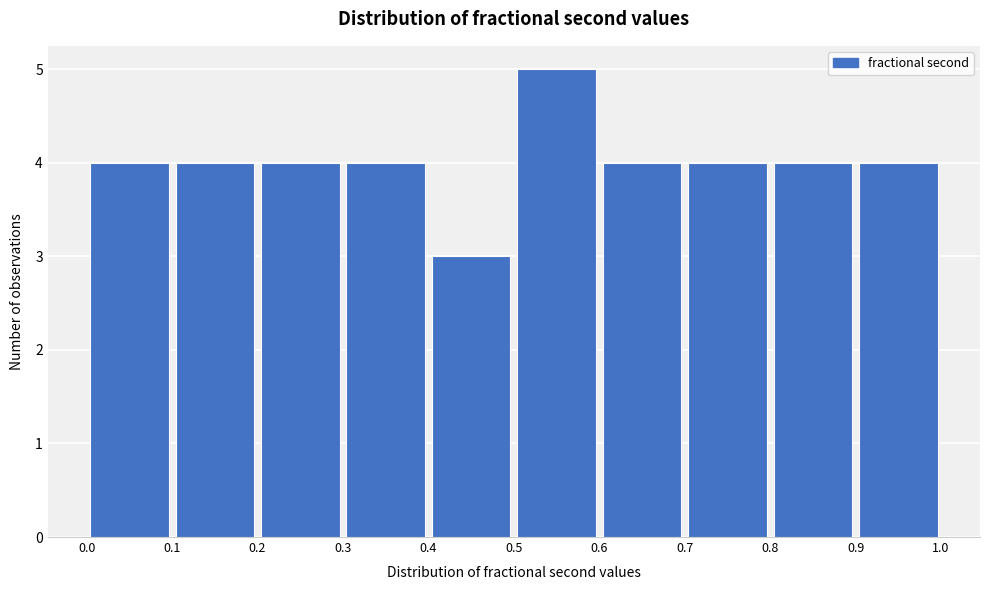

Which range on the x-axis has the tallest bar?

0.5 to 0.6